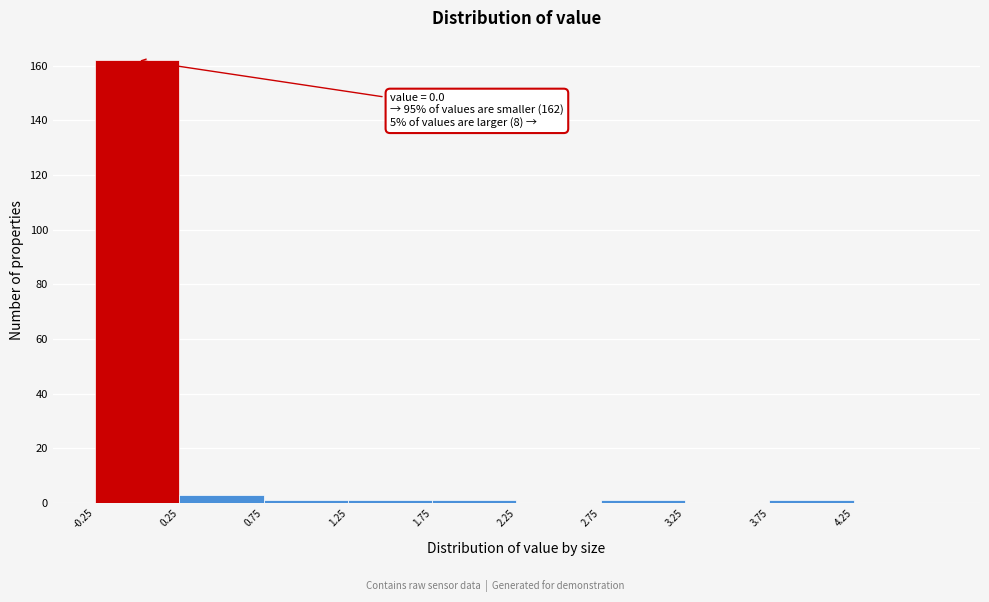

Which range on the x-axis has the tallest bar?

-0.25 to 0.25